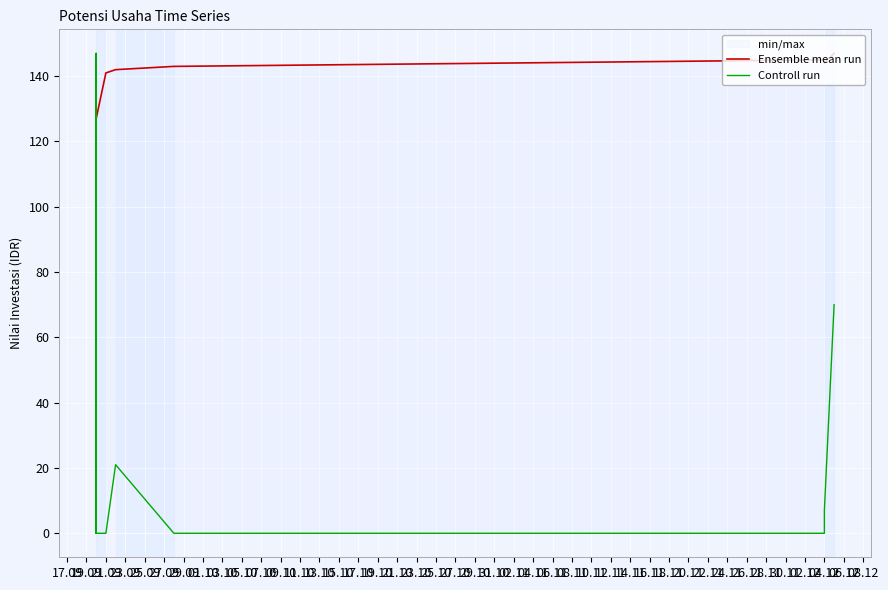

What are all the series names shown in the legend?

Ensemble mean run, Controll run